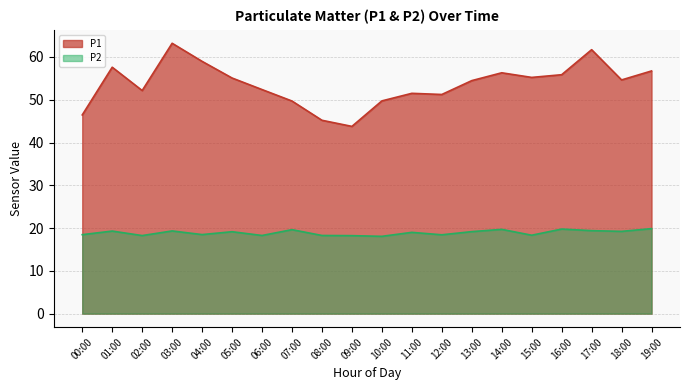

What is the label of the 2nd point from the right?

18:00